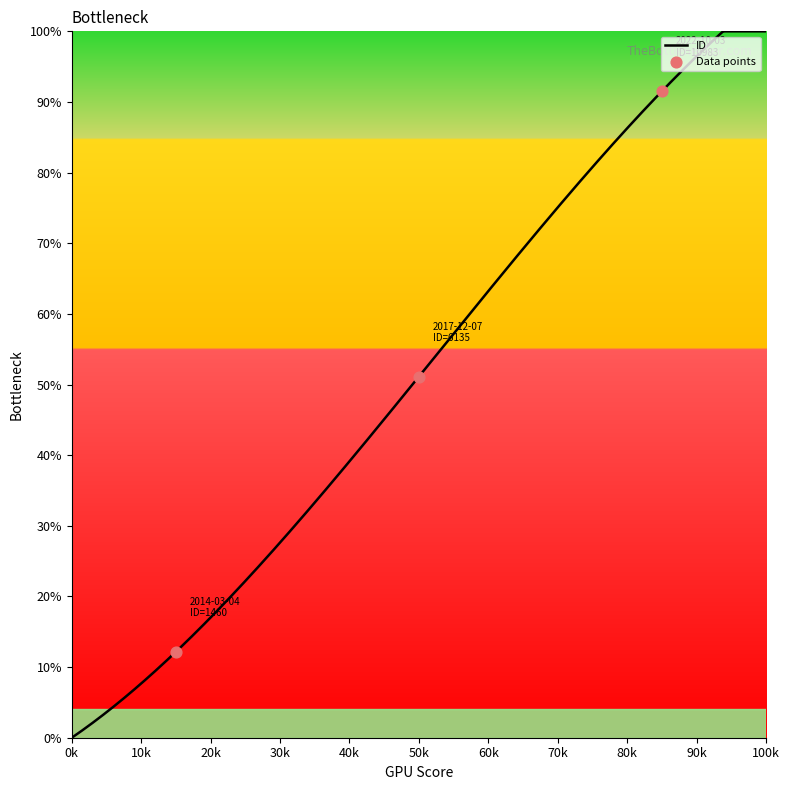

What is the highest value of the ID series?

100.0